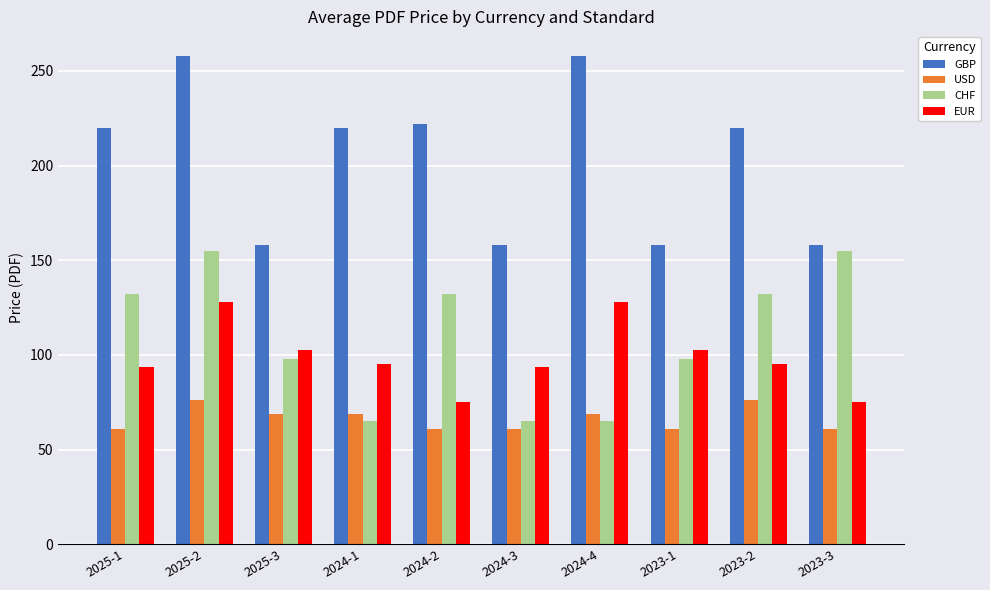

At which category is the sum across all series the highest?

2025-2